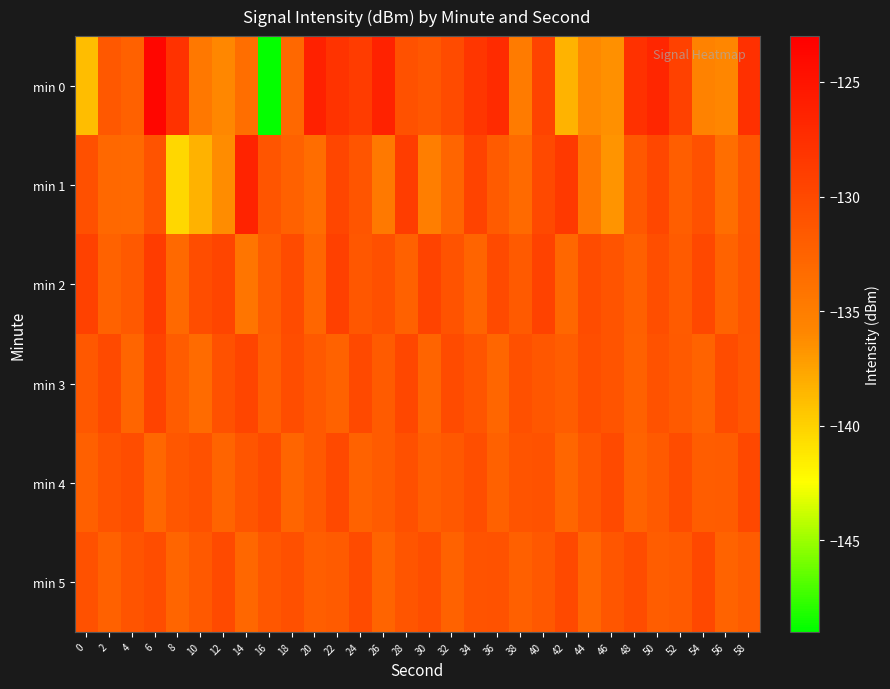

At which category is the sum across all series the highest?

6